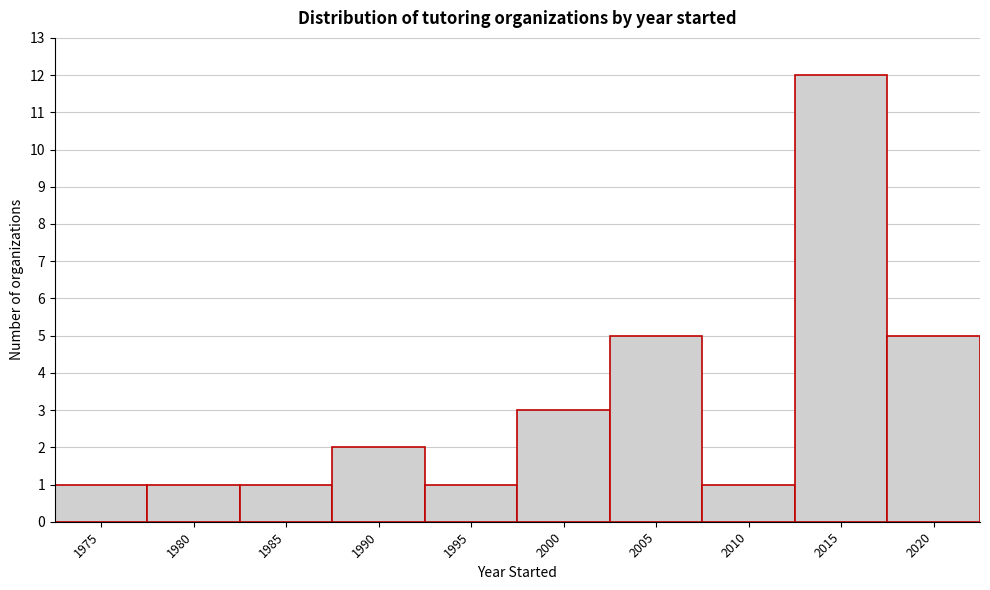

Reading right to left, transcribe all the data shown in this chart.

5	12	1	5	3	1	2	1	1	1